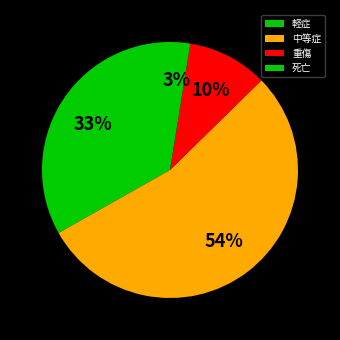

Combined, do 死亡 and 重傷 account for over 50%?

No